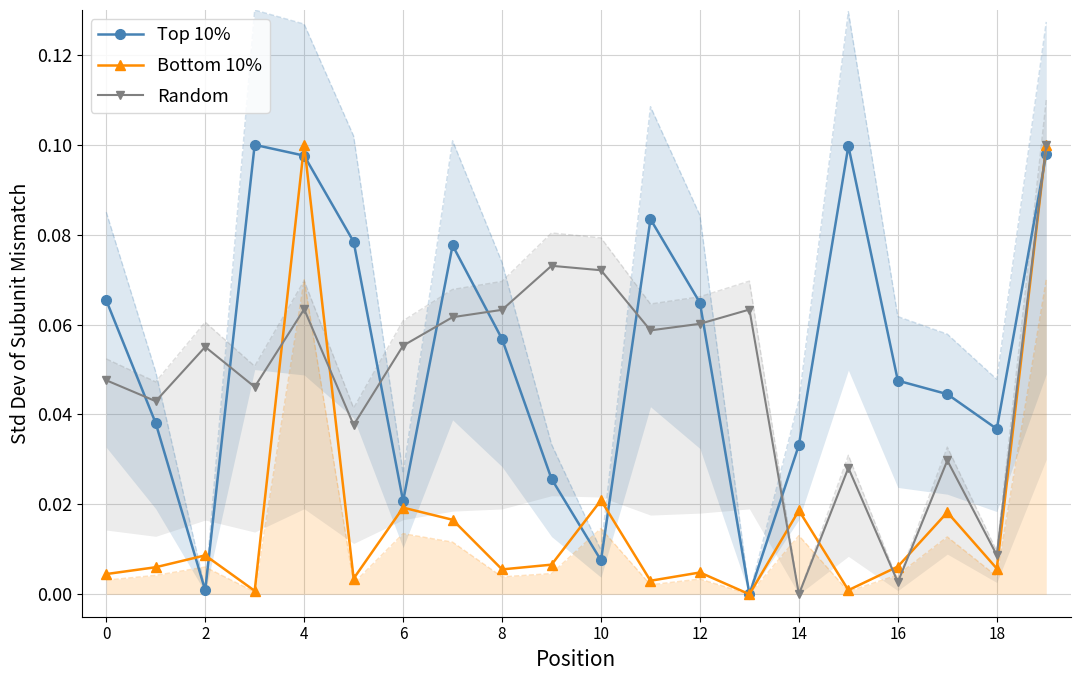

What is the highest value of the Bottom 10% series?

0.1